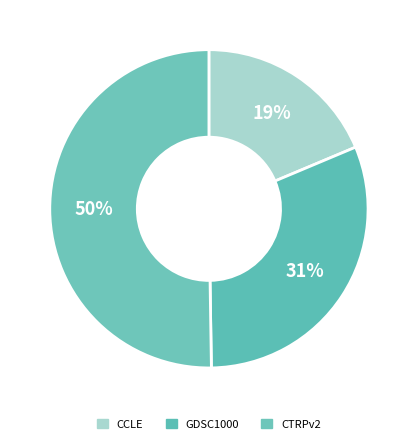

How many slices are in this pie chart?

3